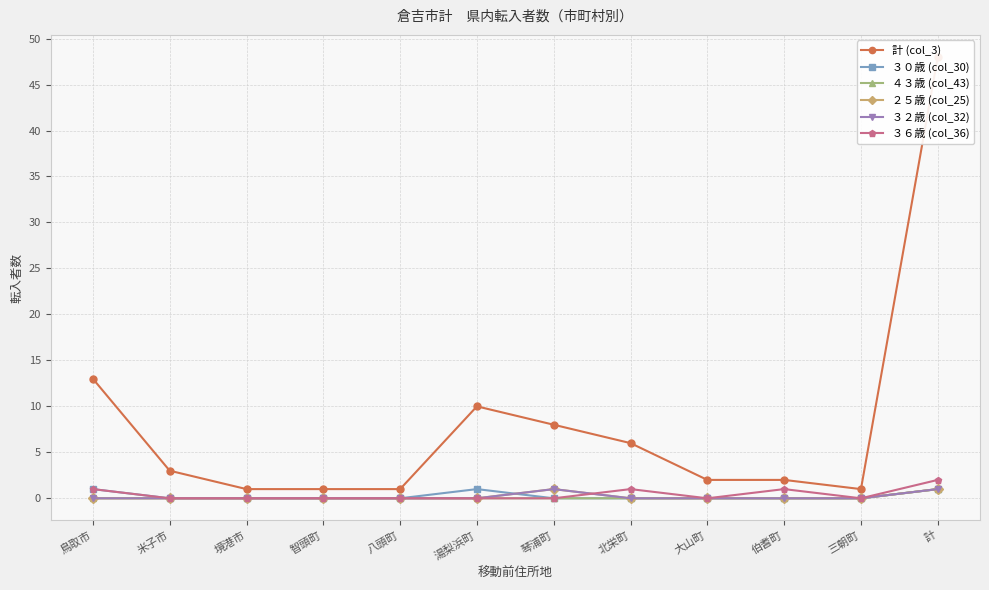

What is the sum of all ４３歳 (col_43) values?

1